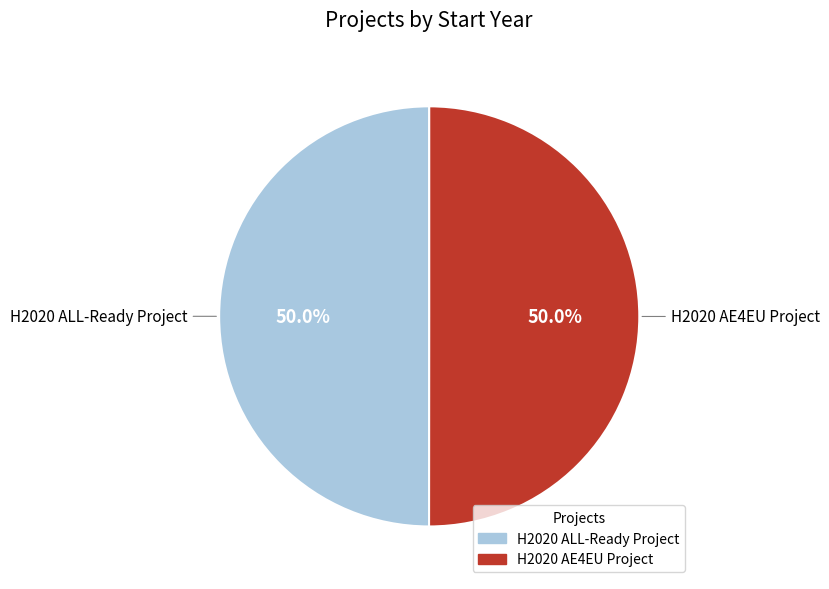

How many slices are in this pie chart?

2